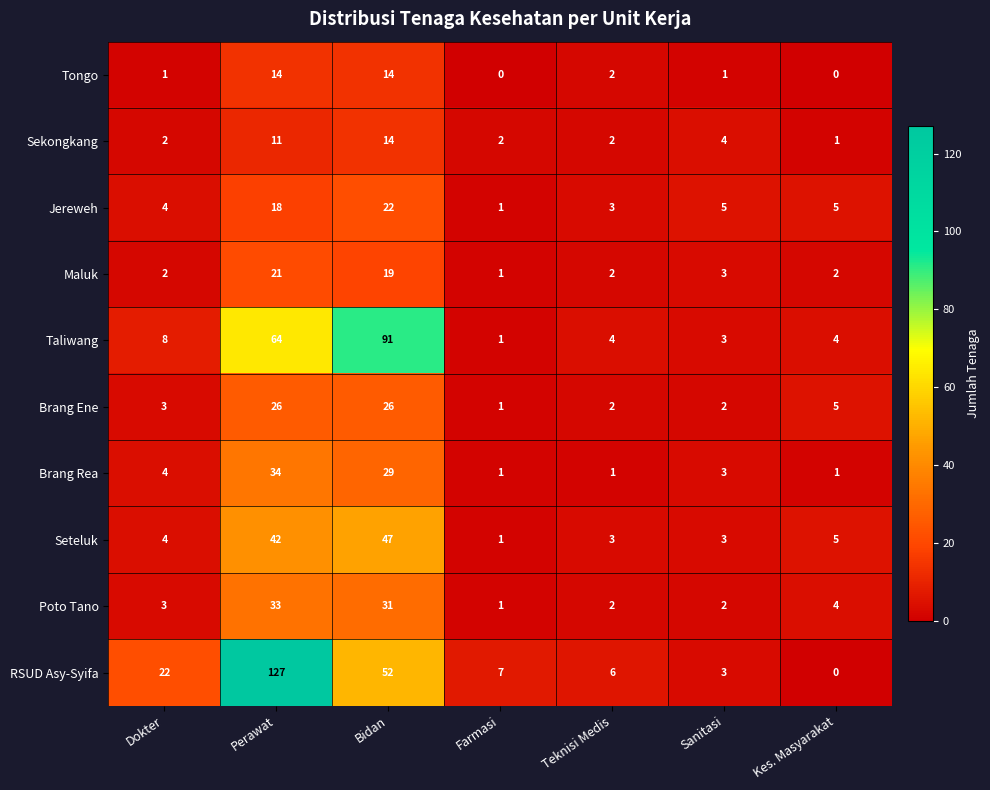

What is the difference between the highest and lowest values at Farmasi?

7